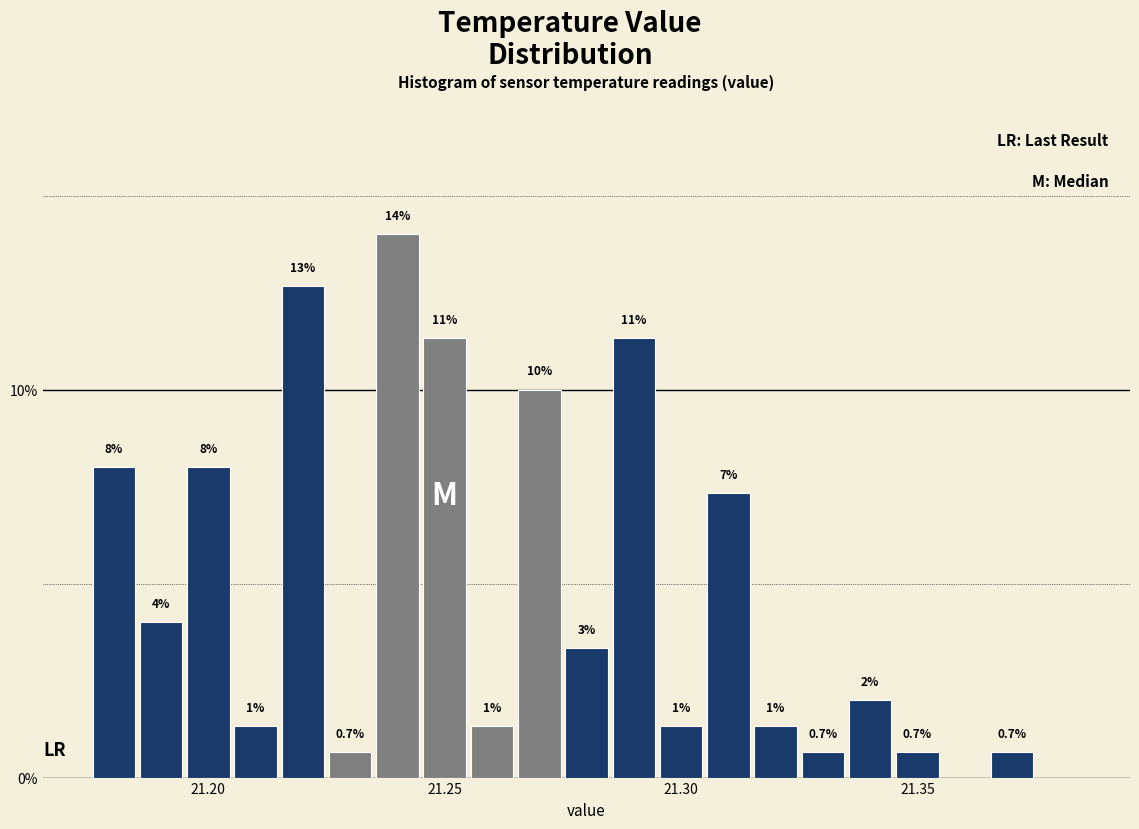

Around what value on the x-axis is the tallest bar? Give the approximate position of its centre, as read against the axis.

21.240